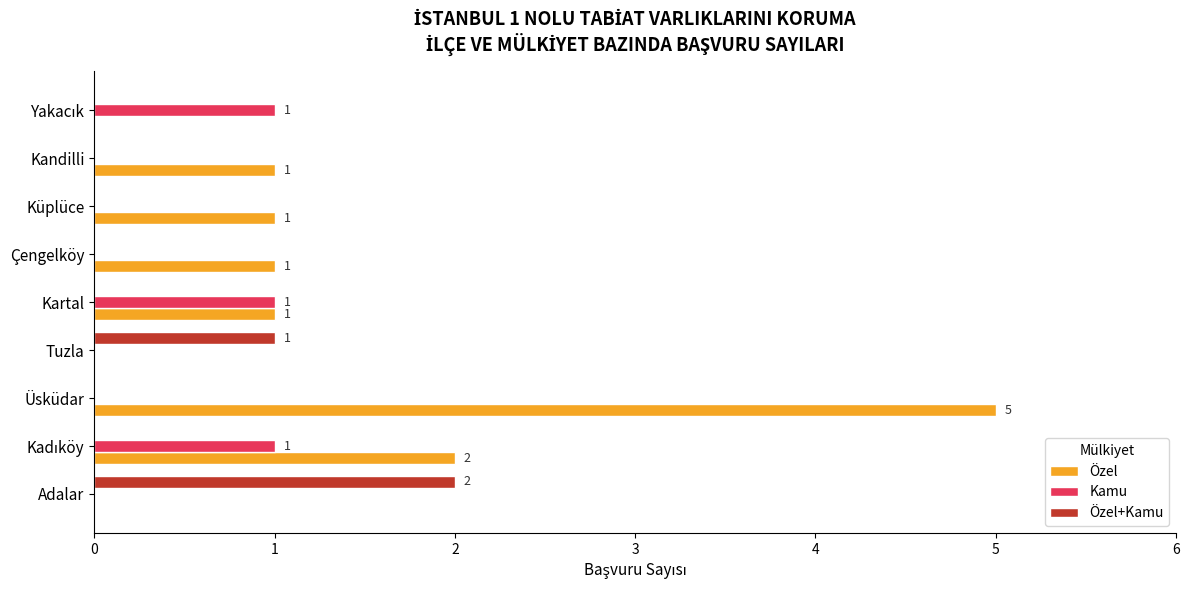

True or false: Özel+Kamu has a value of -1 at Kandilli.

False